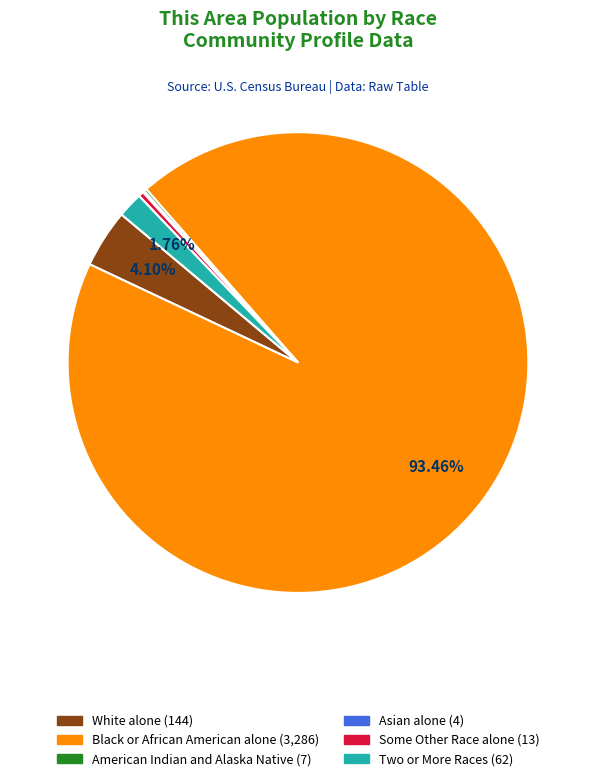

Is there any slice that represents more than half of the pie?

Yes